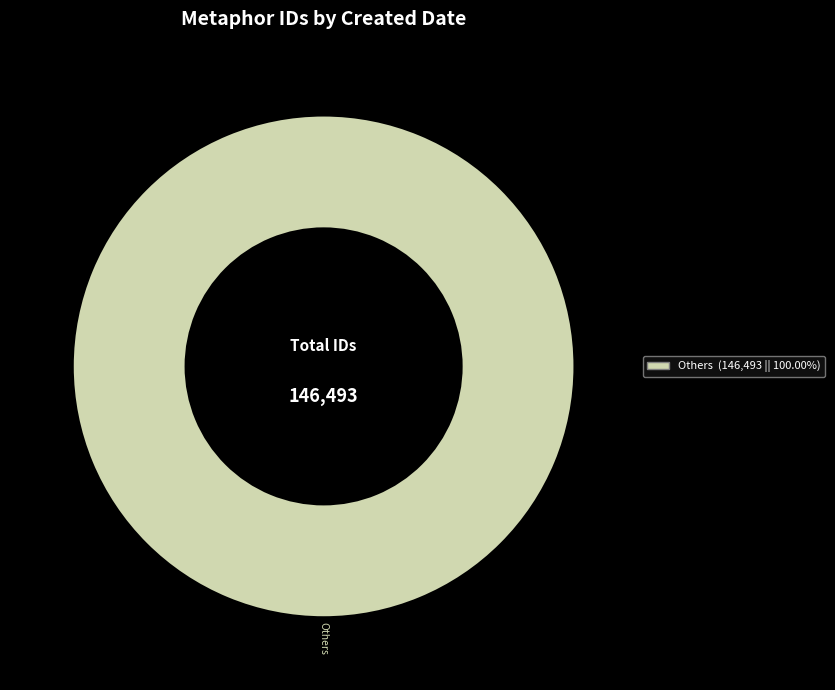

Does any single category account for the majority?

Yes